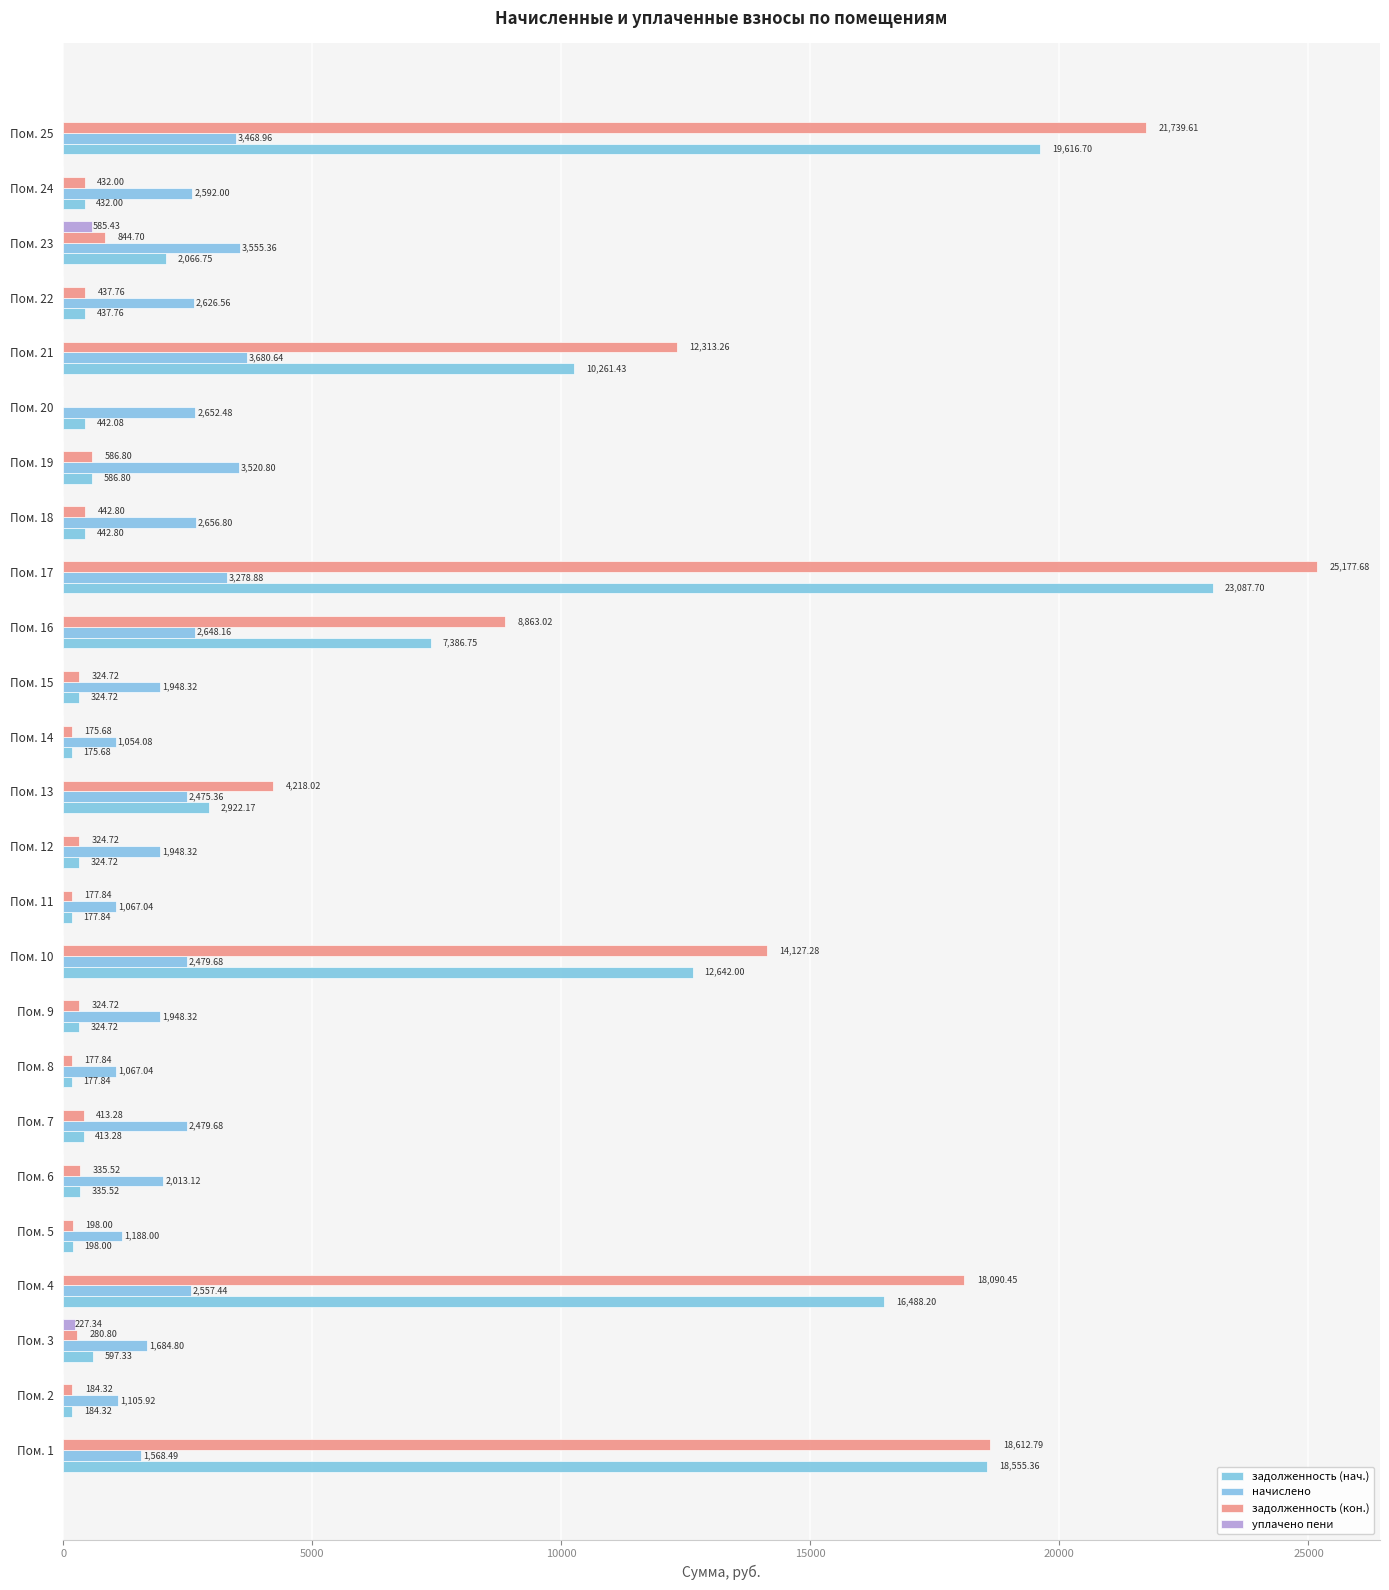

How many distinct data groups are displayed?

4